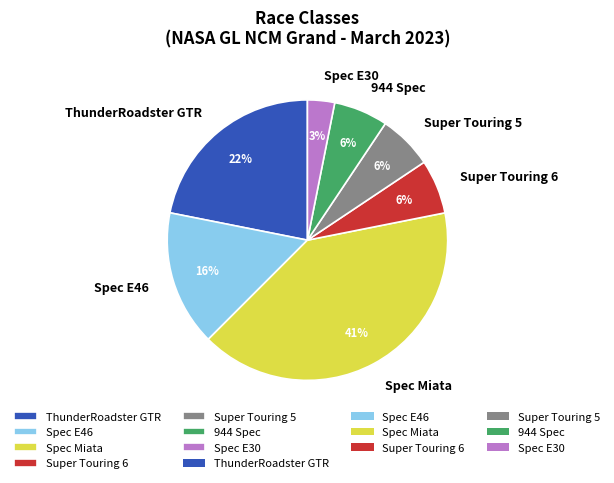

To the nearest percent, what portion does 944 Spec represent?

6%